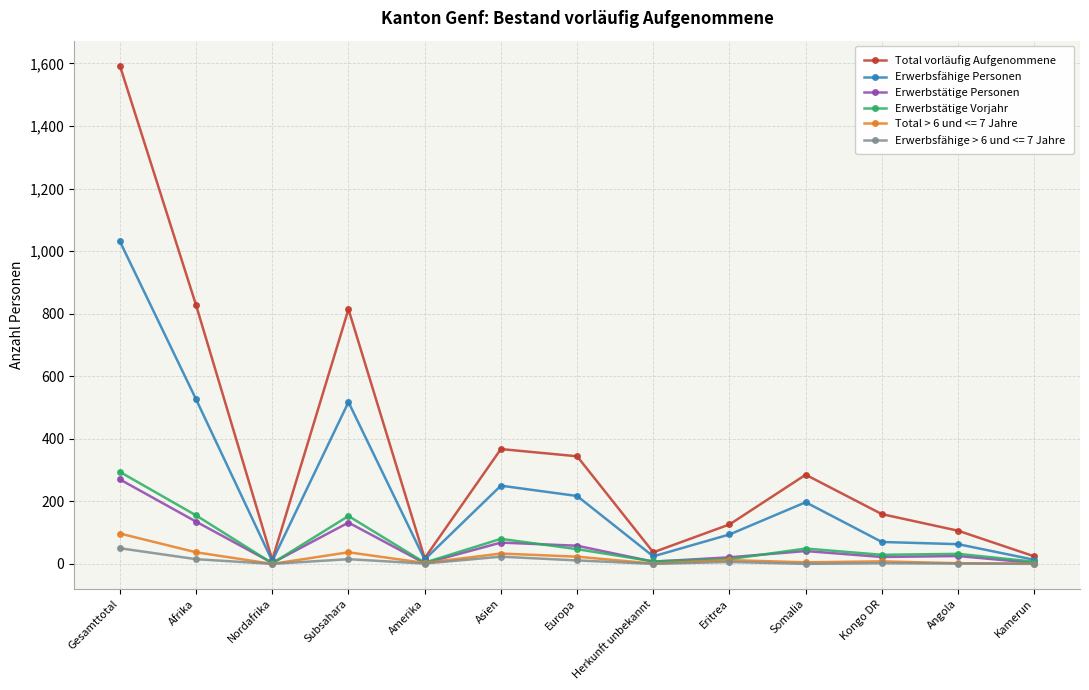

Where is the first local maximum for Erwerbsfähige Personen?

Subsahara